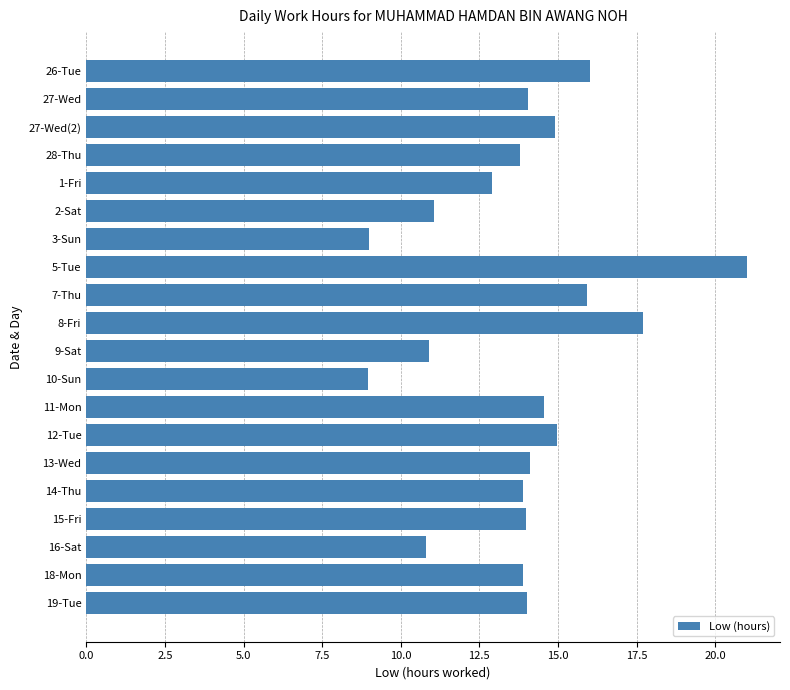

Which category has the highest value across all series?

5-Tue